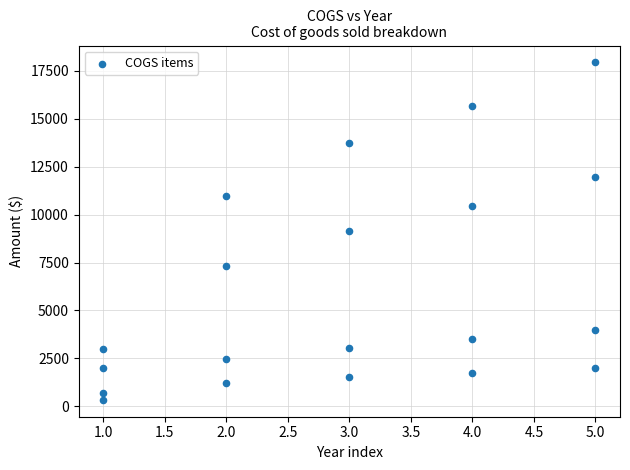

What is the range of X values (max minus min)?

4.0